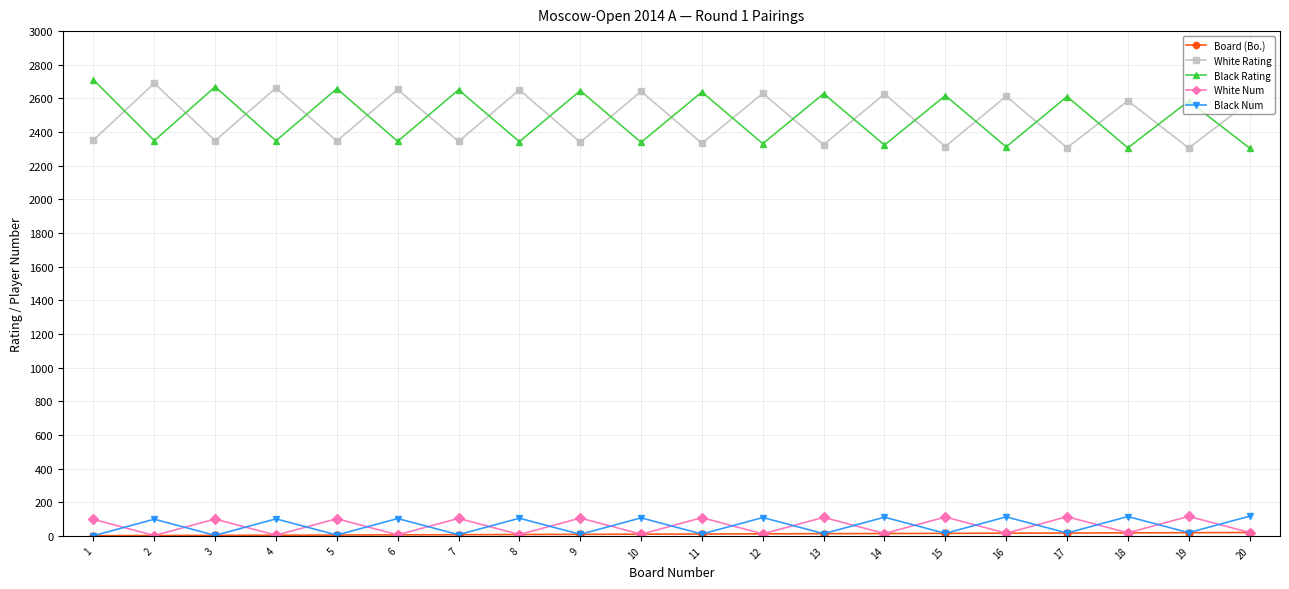

At which category does Black Rating reach its first local valley?

2